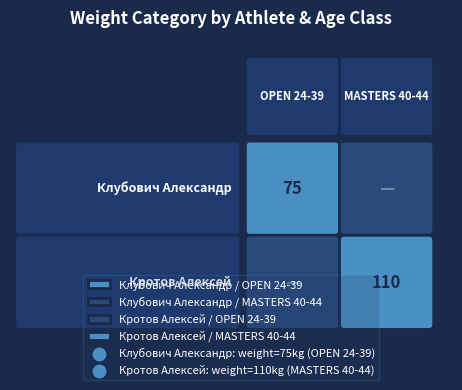

At how many categories does at least one series exceed 52?

2